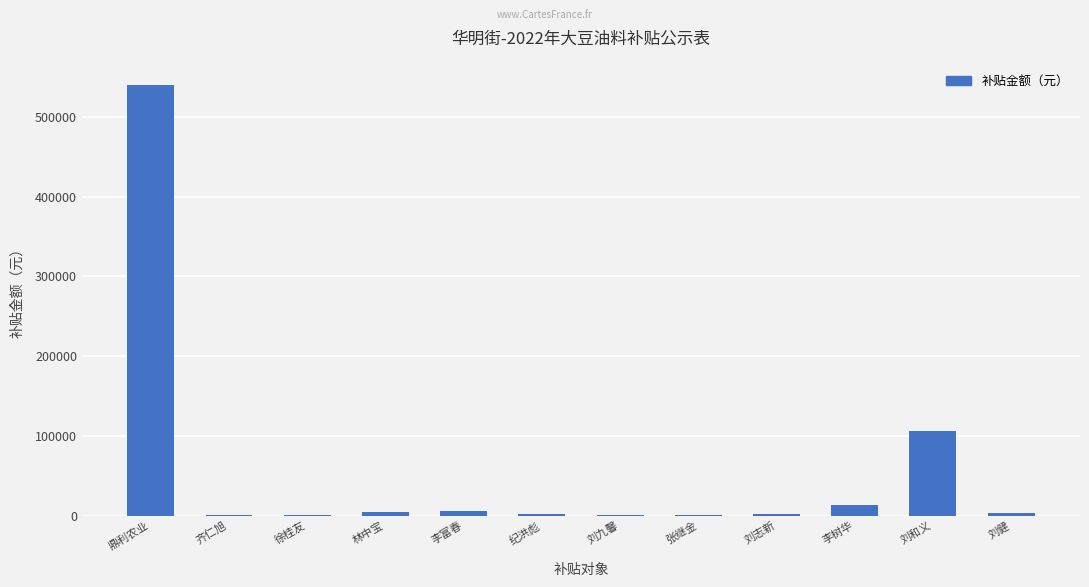

Approximately how many times larger is the value at 张继金 compared to 李树华?

0.1